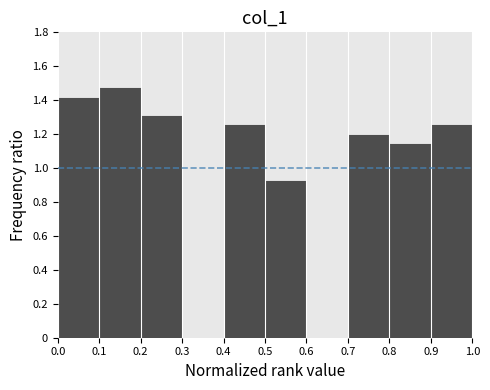

Reading left to right, list every bar in this chart as the range it spans on the x-axis followed by its height. The values are not printed on the chart, so give them approximately, as read against the axis.

0.0 to 0.1: 1.42
0.1 to 0.2: 1.48
0.2 to 0.3: 1.32
0.3 to 0.4: 0
0.4 to 0.5: 1.26
0.5 to 0.6: 0.92
0.6 to 0.7: 0
0.7 to 0.8: 1.20
0.8 to 0.9: 1.14
0.9 to 1.0: 1.26